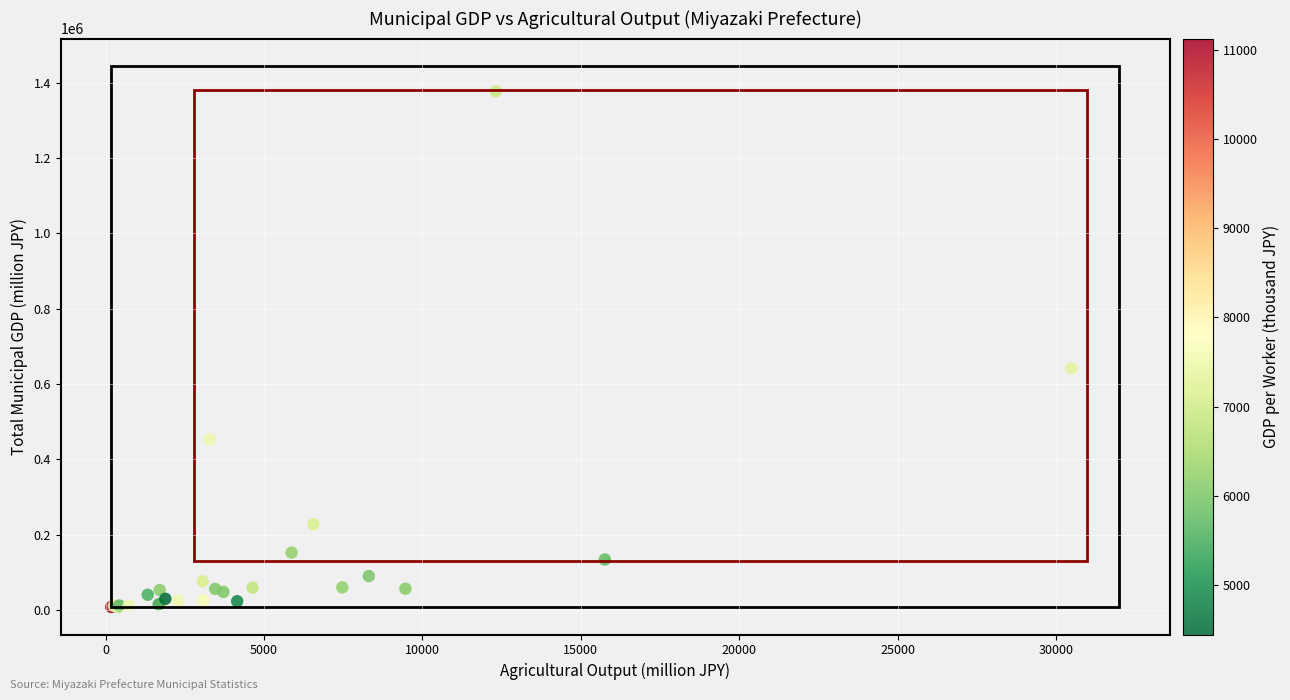

What Y value in the scatter plot is closest to 691883?

641517.4